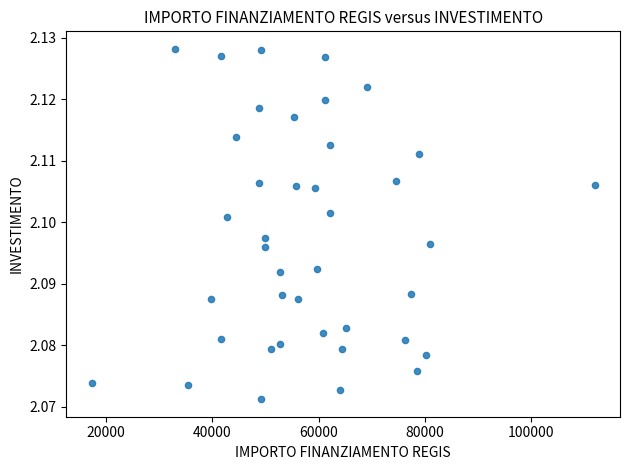

What is the range of X values (max minus min)?

94665.7